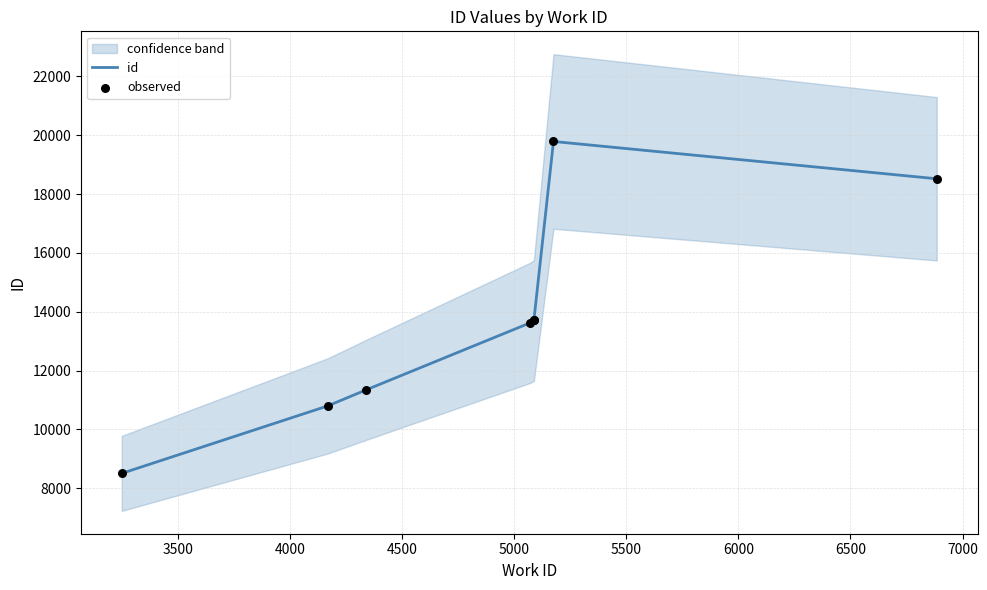

At how many categories does at least one series exceed 19256?

1